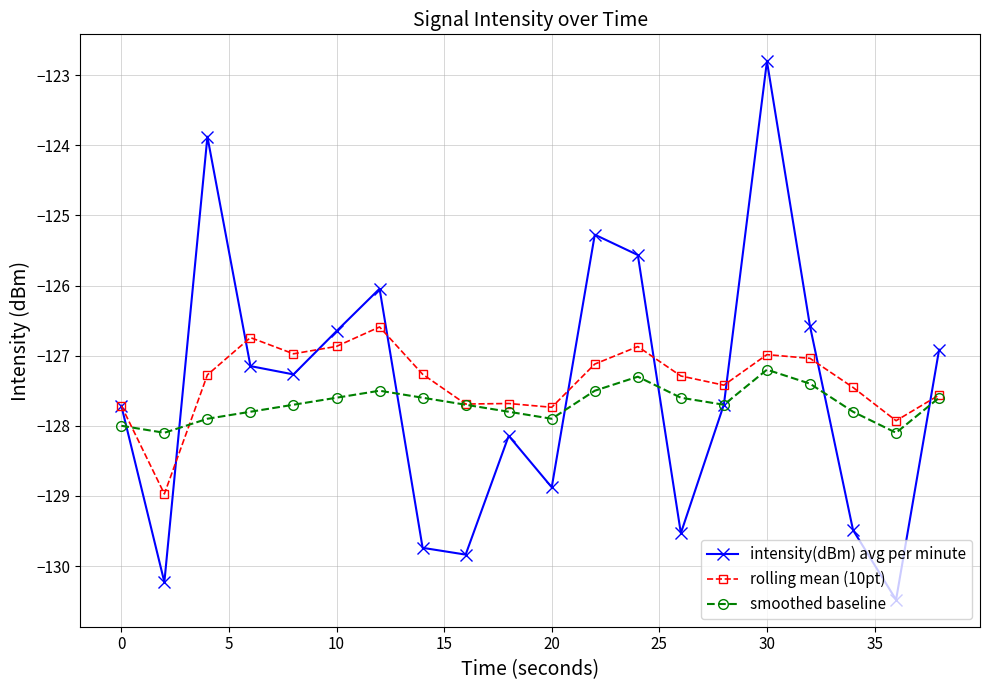

What is the lowest value of the smoothed baseline series?

-128.1